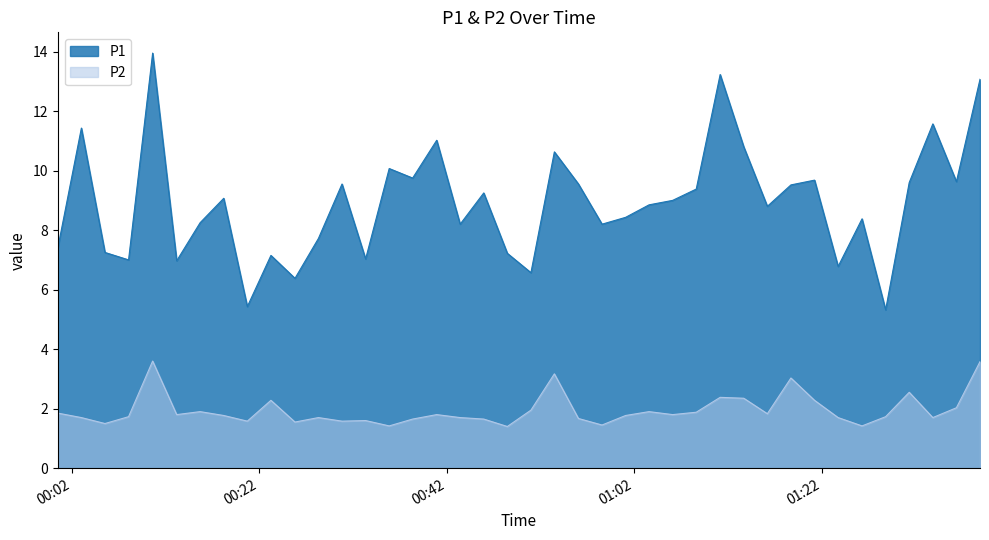

Where is P2 nearest to the value 2?

2024-01-27T01:36:23